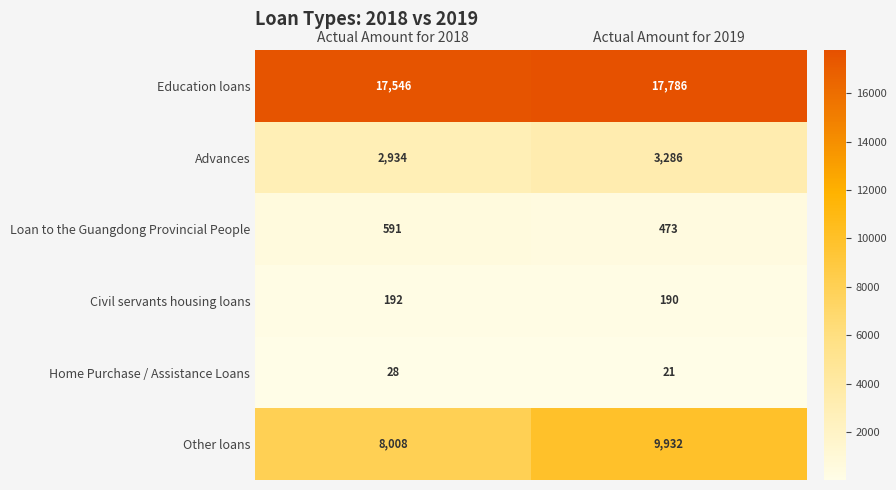

What is the sum of the Education loans values at Actual Amount for 2019 and Actual Amount for 2018?

35332